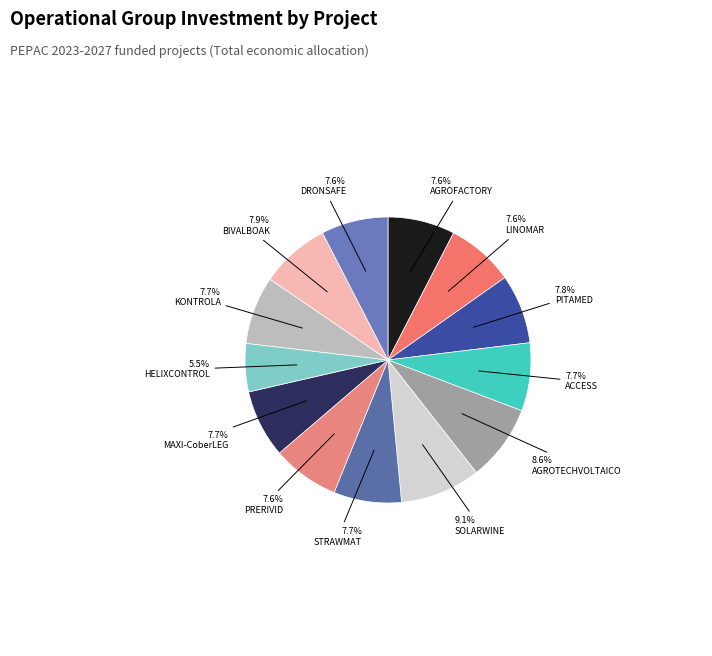

Count the number of slices in the pie.

13